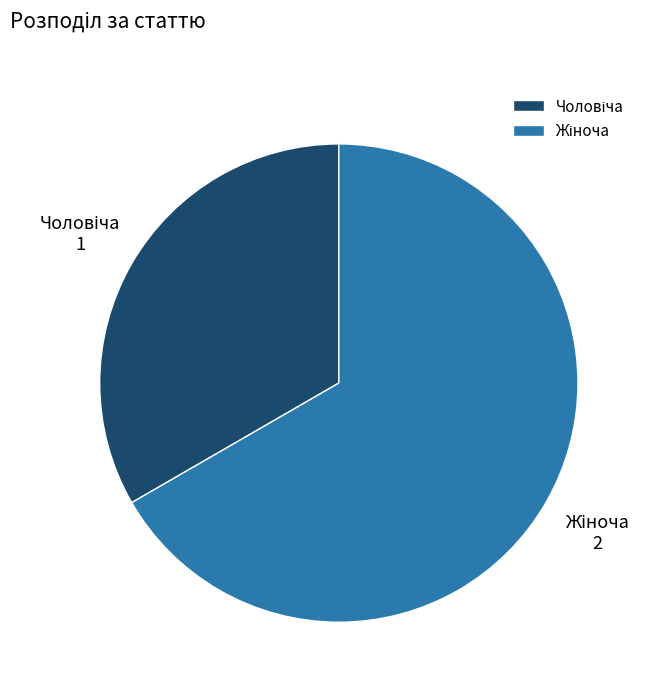

Is there any slice that represents more than half of the pie?

Yes